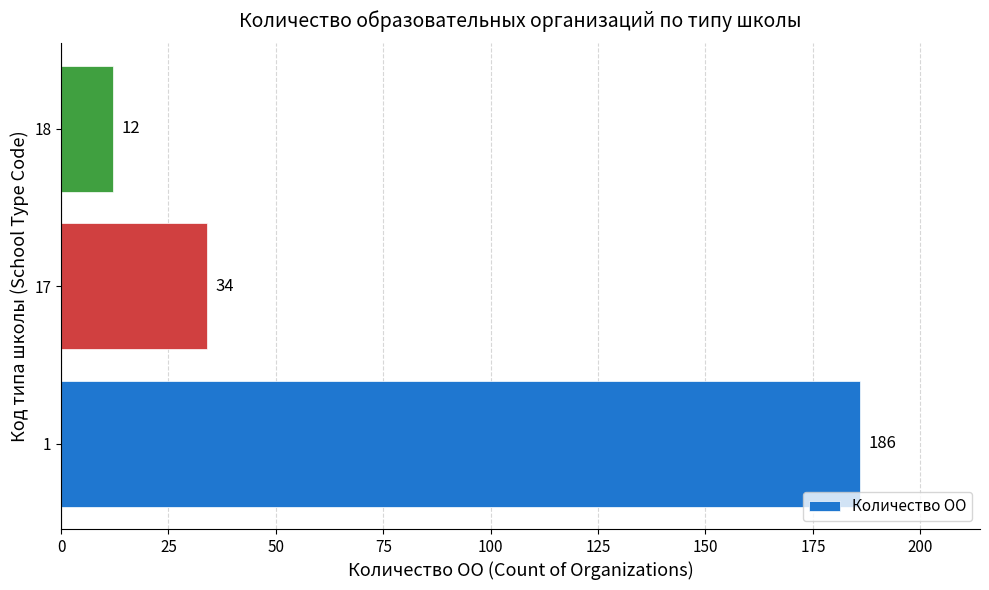

Read the value at 17, to the nearest 5.

35